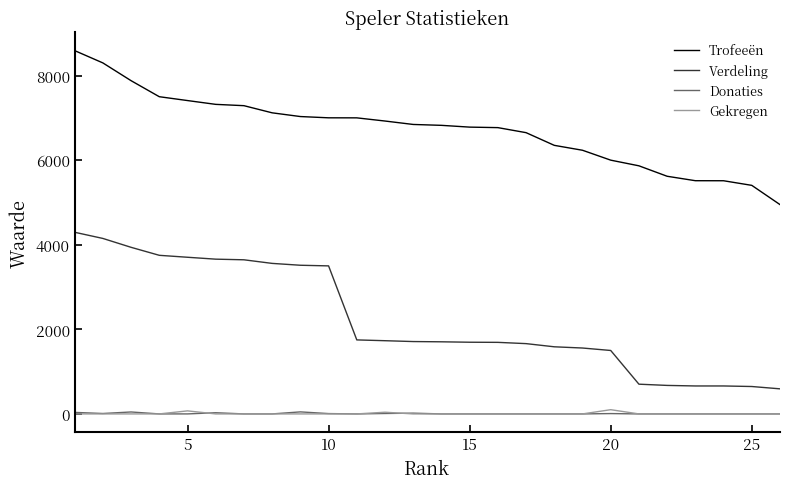

What is the maximum value shown in the chart?

8590